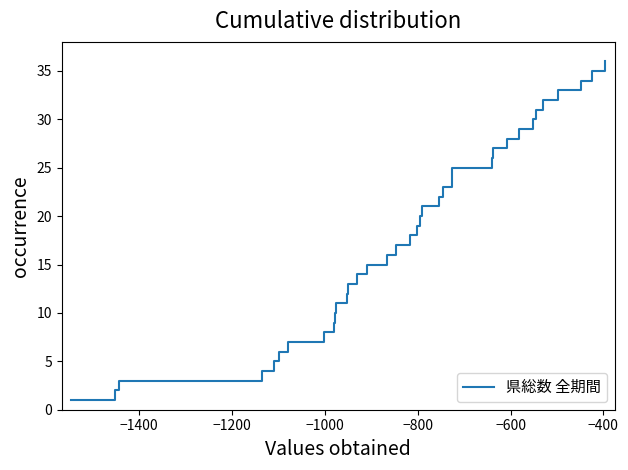

Count the number of categories in the chart.

36